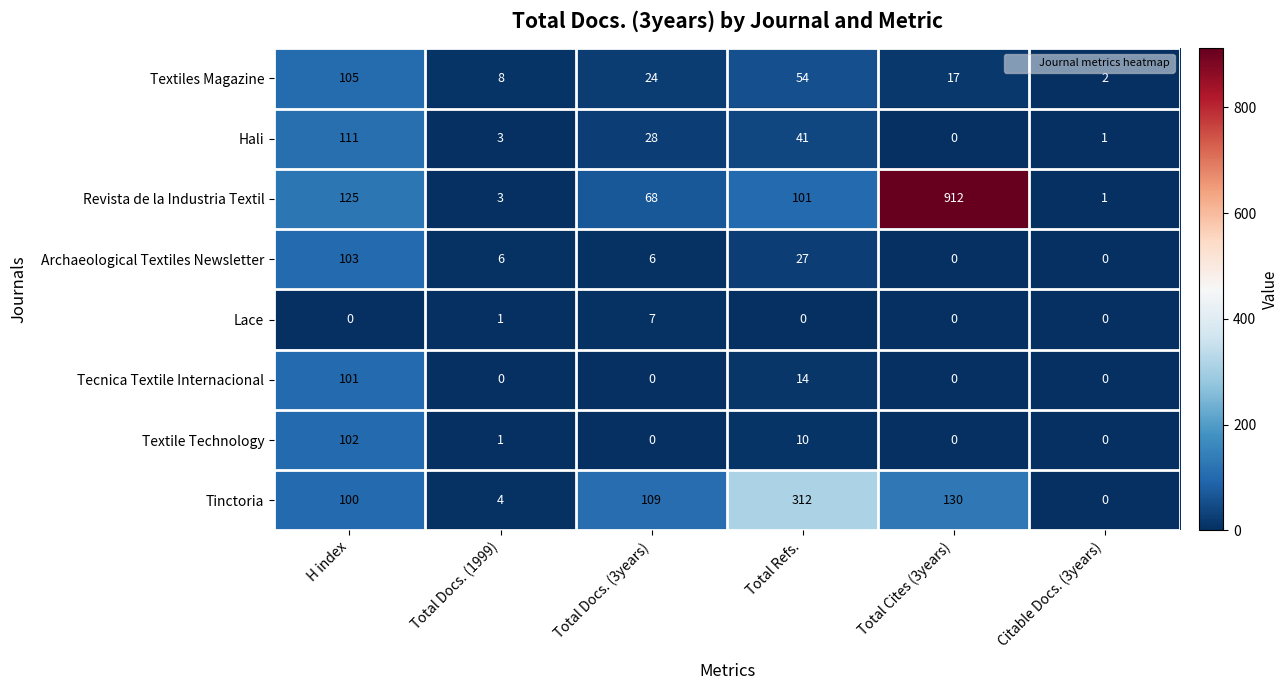

What is the difference between the Revista de la Industria Textil values at Total Cites (3years) and Total Refs.?

811